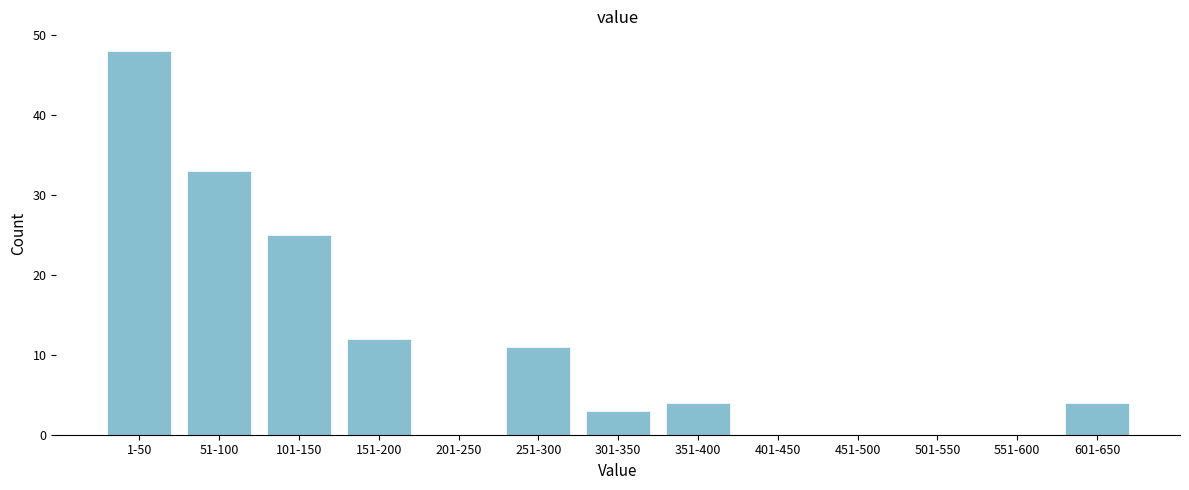

Reading left to right, extract all data points from this chart.

1-50=48	51-100=33	101-150=25	151-200=12	201-250=0	251-300=11	301-350=3	351-400=4	401-450=0	451-500=0	501-550=0	551-600=0	601-650=4